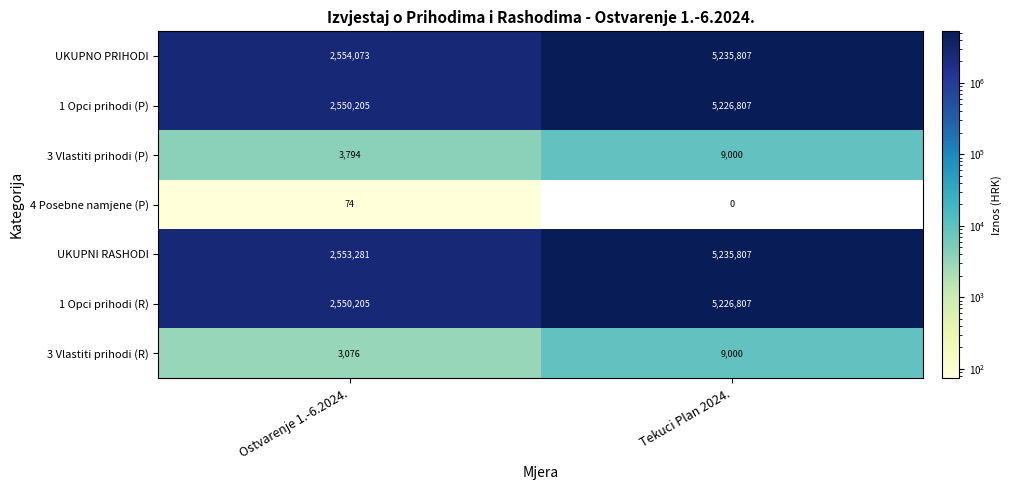

Reading left to right, transcribe all the data shown in this chart.

UKUPNO PRIHODI: 2554073	5235807
1 Opci prihodi (P): 2550205	5226807
3 Vlastiti prihodi (P): 3794	9000
4 Posebne namjene (P): 74	0
UKUPNI RASHODI: 2553281	5235807
1 Opci prihodi (R): 2550205	5226807
3 Vlastiti prihodi (R): 3076	9000